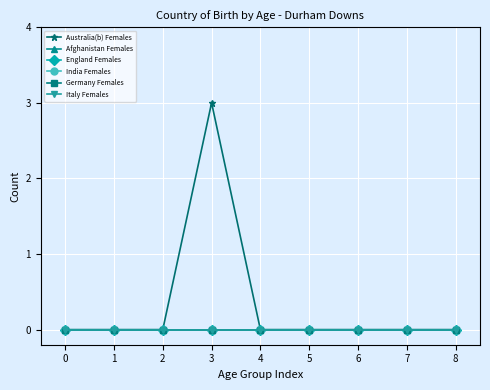

True or false: Afghanistan Females has more than 1 interior local peaks.

False